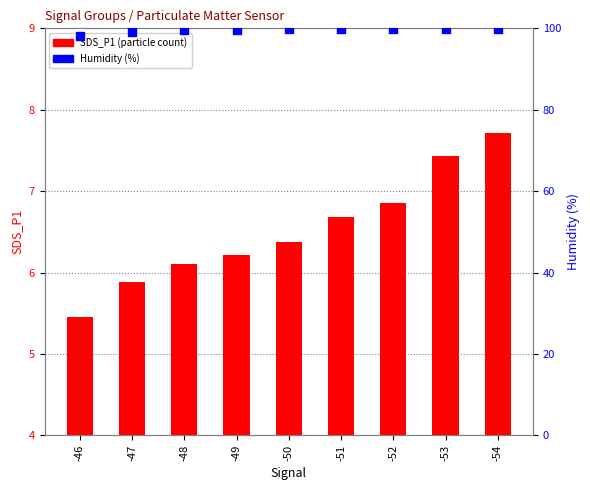

At how many categories does at least one series exceed 77?

9